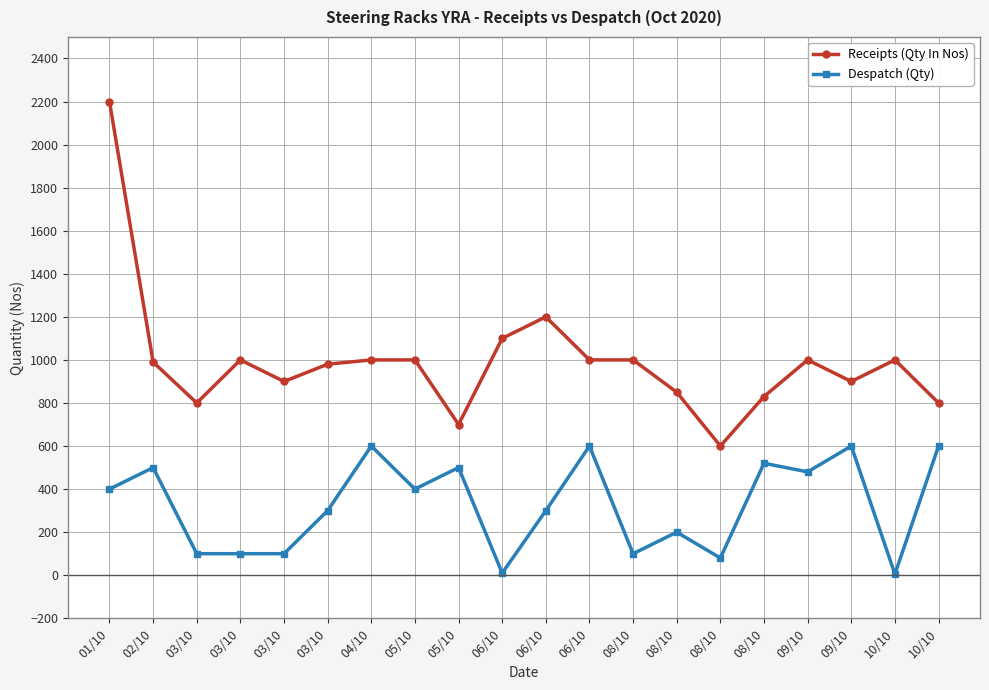

Where does the Despatch (Qty) series first go above 400?

02/10